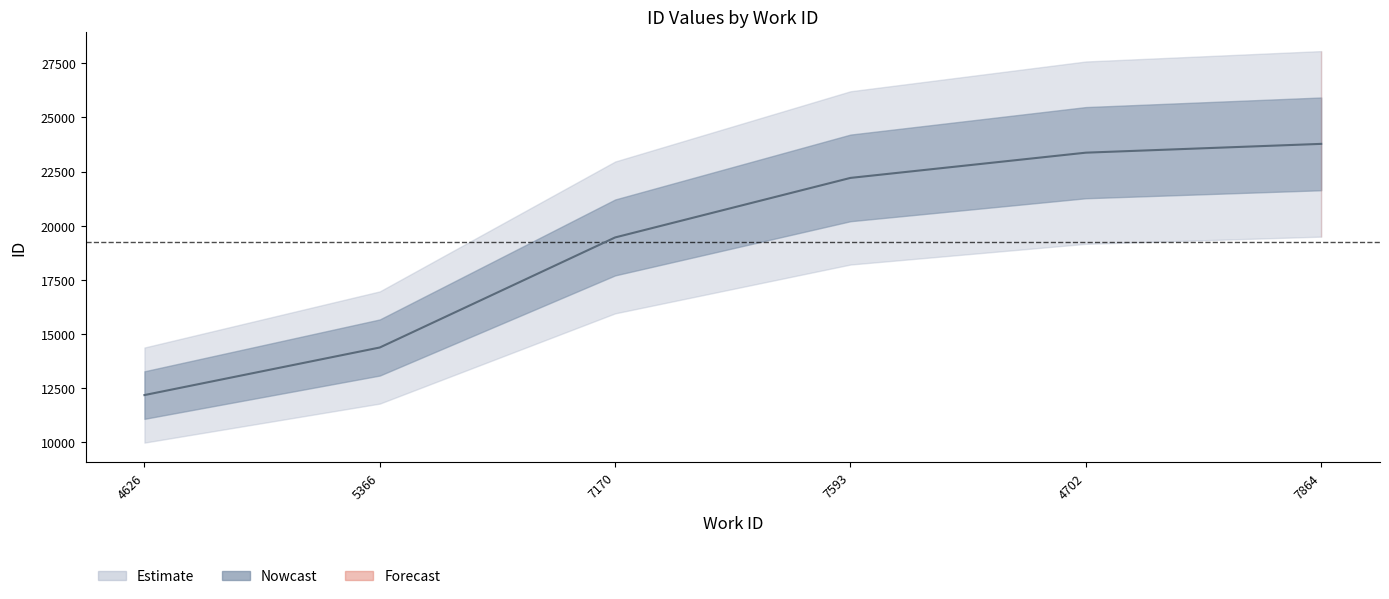

How many values are below 22208?

3